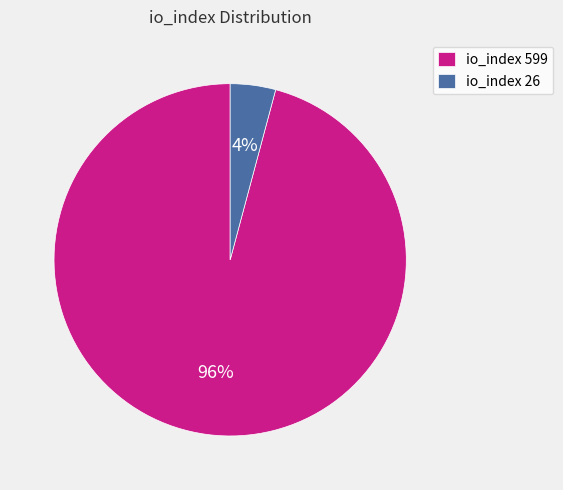

Which has a higher value, io_index 599 or io_index 26?

io_index 599